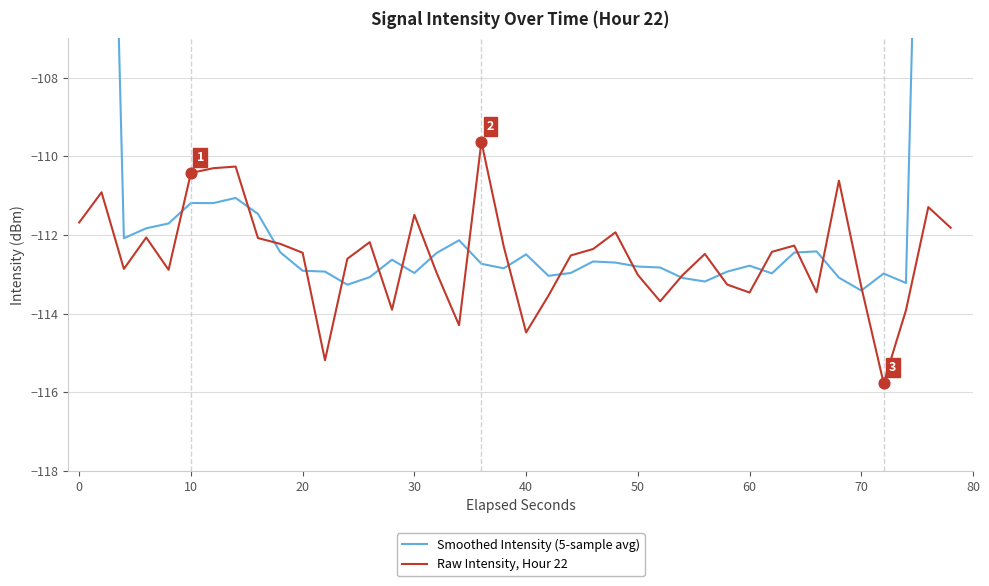

Which series has the largest total across all categories?

Smoothed Intensity (5-sample avg)